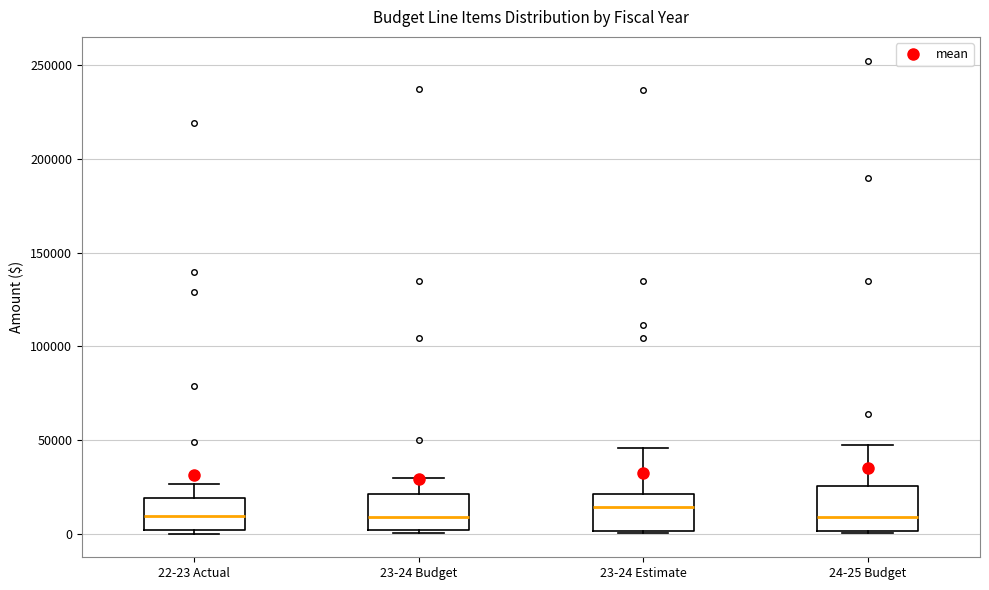

Reading left to right, read every box against the y-axis: the position of its median line, the range the box covers, and the ends of its whiskers. The values are not printed on the chart, so give them approximately, as read against the axis.

22-23 Actual: median 10000, box 0 to 20000, whiskers 0 (just below the box's lower edge) to 25000
23-24 Budget: median 10000, box 0 to 20000, whiskers 0 (just below the box's lower edge) to 30000
23-24 Estimate: median 15000, box 0 to 20000, whiskers 0 to 45000
24-25 Budget: median 10000, box 0 to 25000, whiskers 0 to 50000